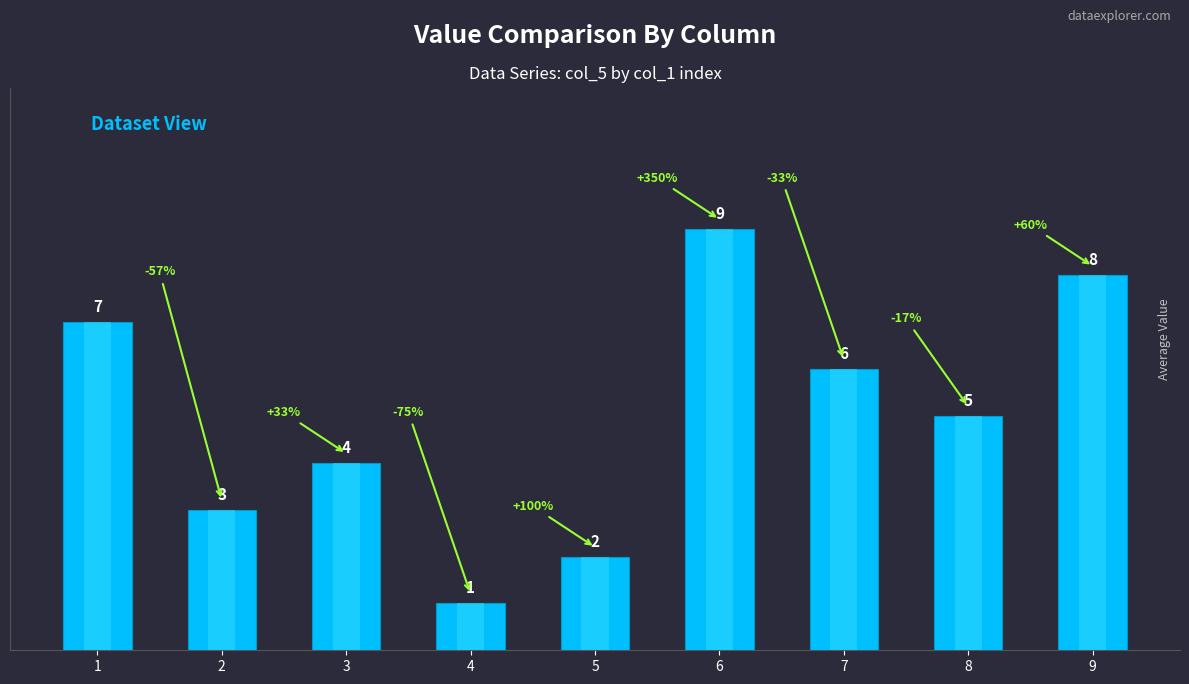

Are the bars horizontal?

No